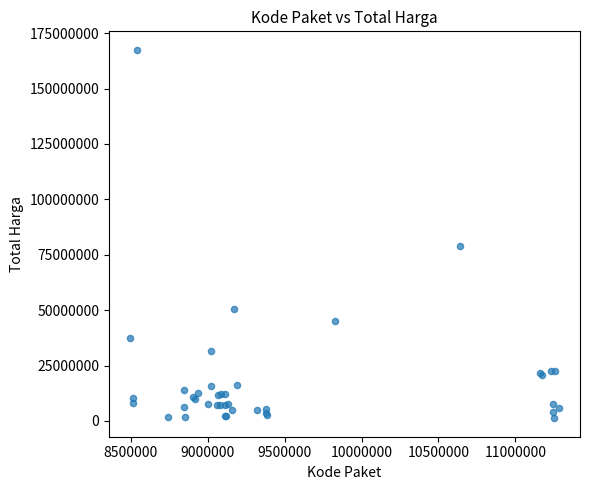

What Y value in the scatter plot is closest to 84350000?

78968400